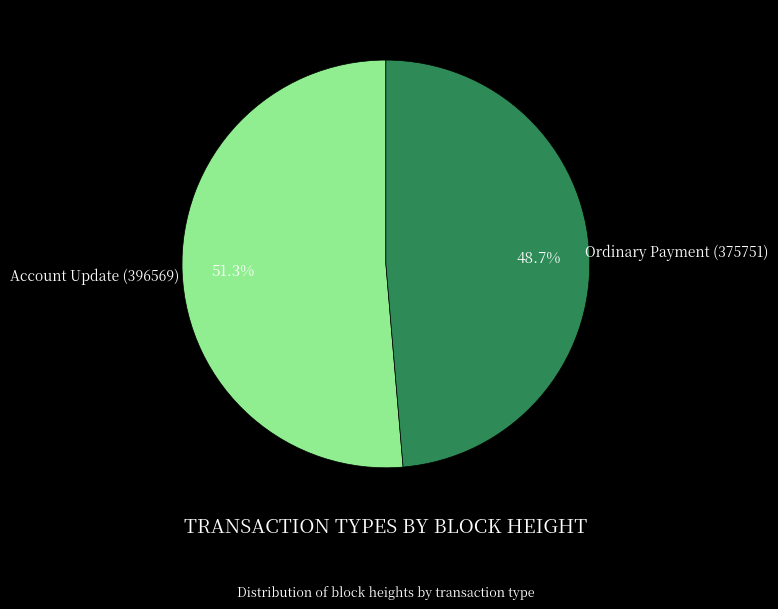

What percentage do Ordinary Payment (375751) and Account Update (396569) together represent?

100.0%